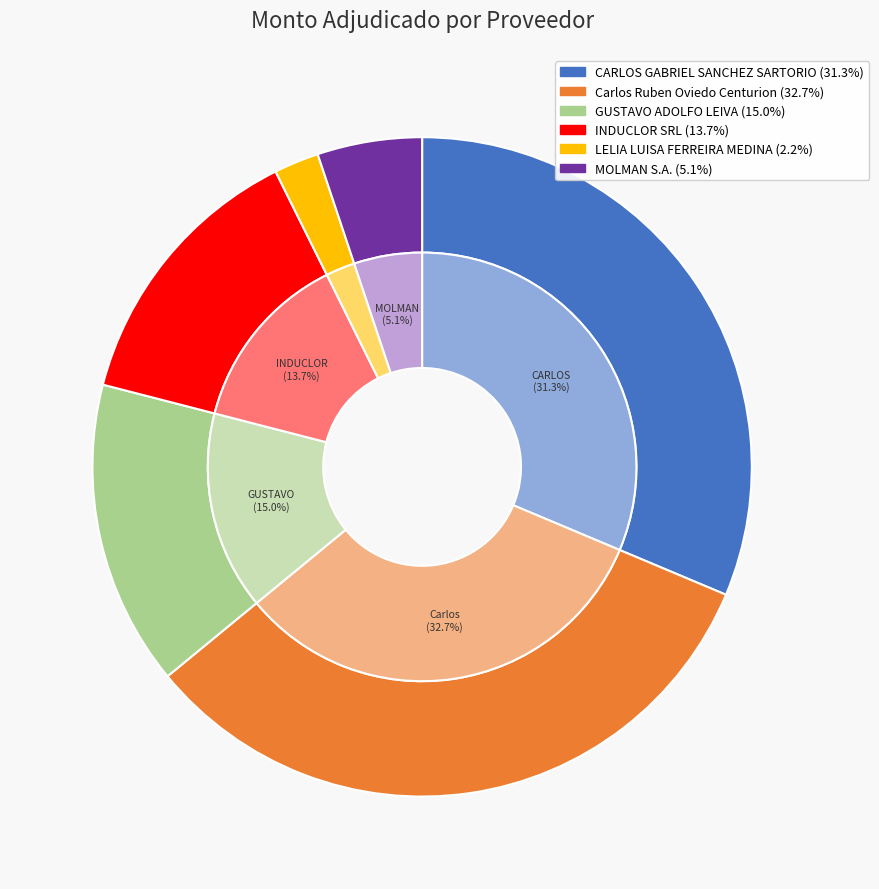

To the nearest percent, what is the combined percentage of INDUCLOR SRL and Carlos Ruben Oviedo Centurion?

46%